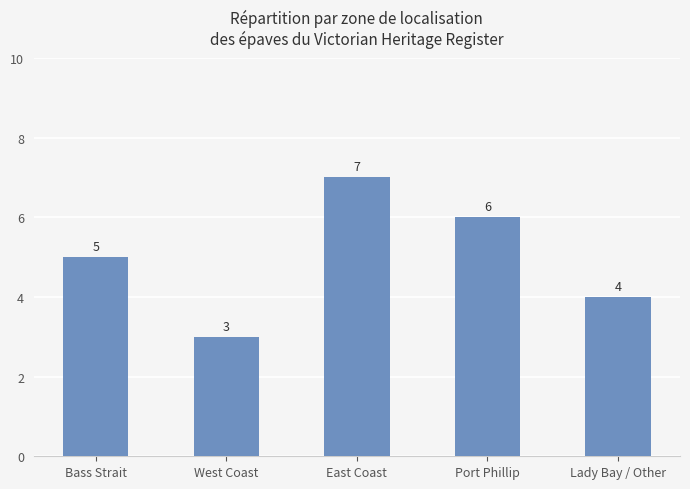

List the labels in order of value, largest first.

East Coast, Port Phillip, Bass Strait, Lady Bay / Other, West Coast